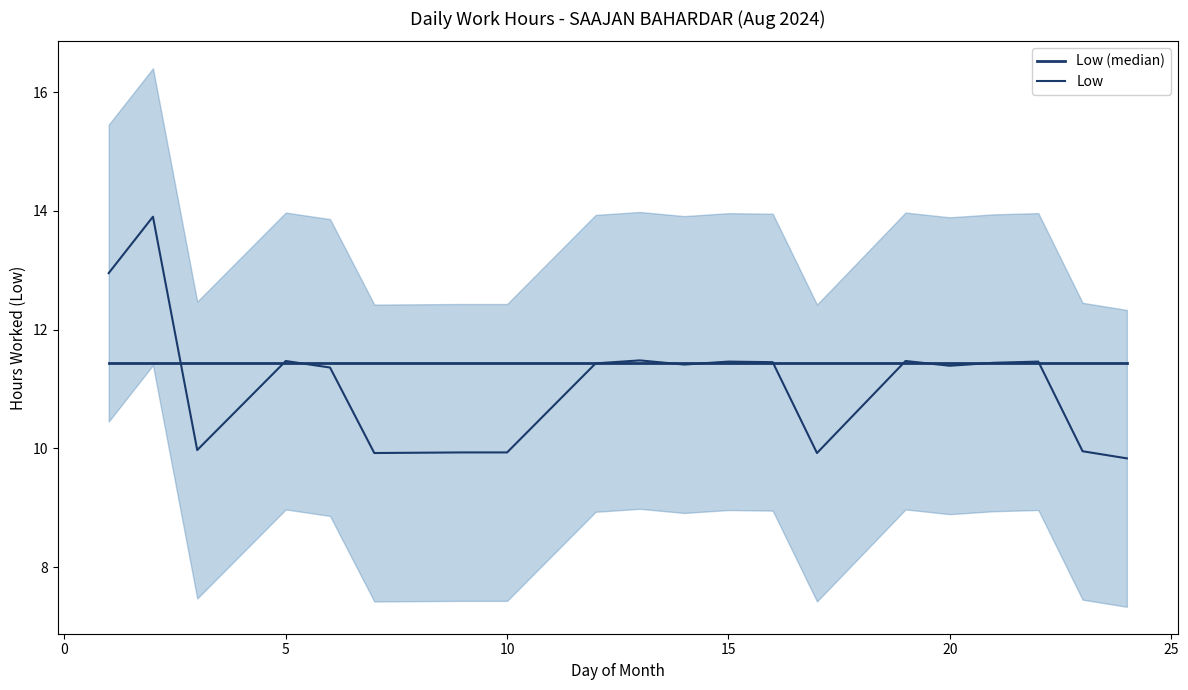

The value of Low (median) at 13 is 4.2. True or false?

False